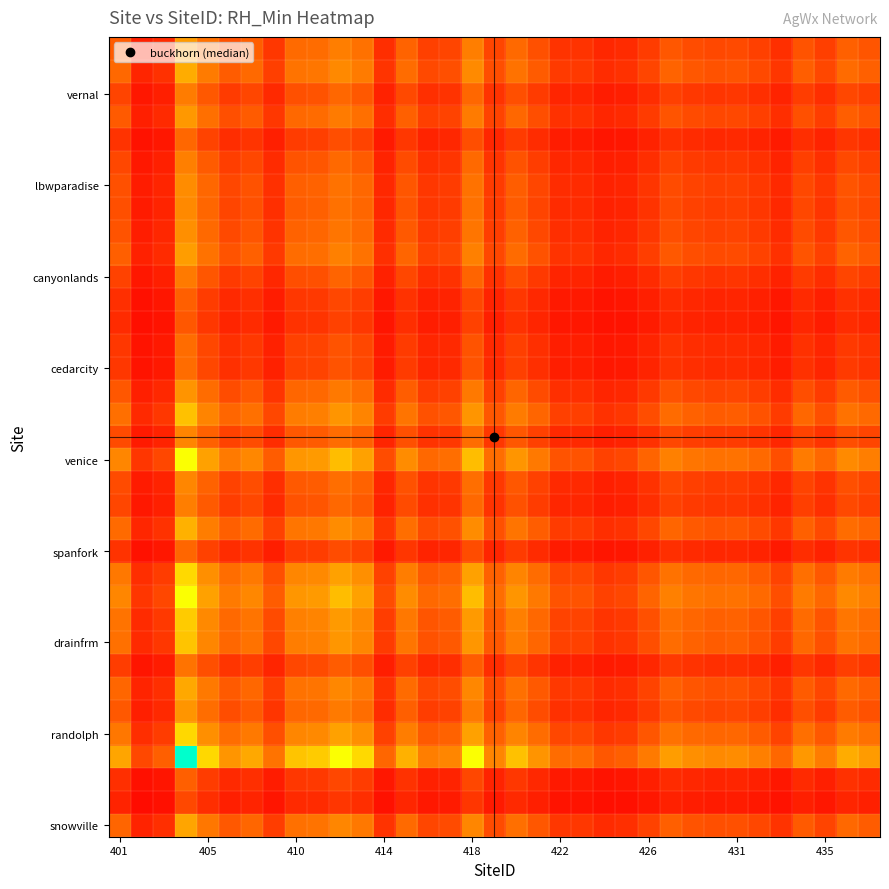

What is the minimum value shown in the chart?

3.2